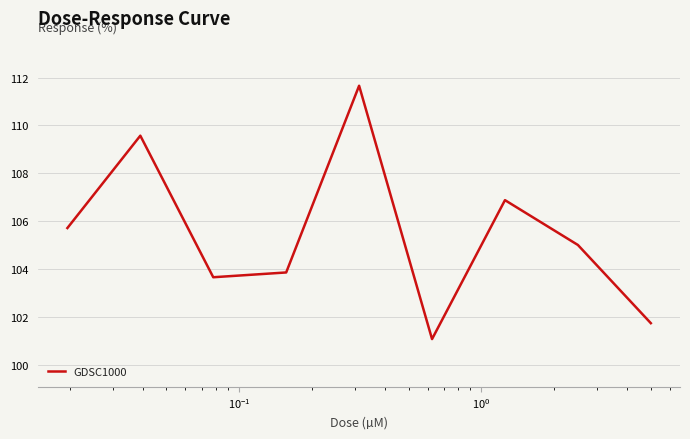

What is the difference between the maximum and minimum values?

10.6